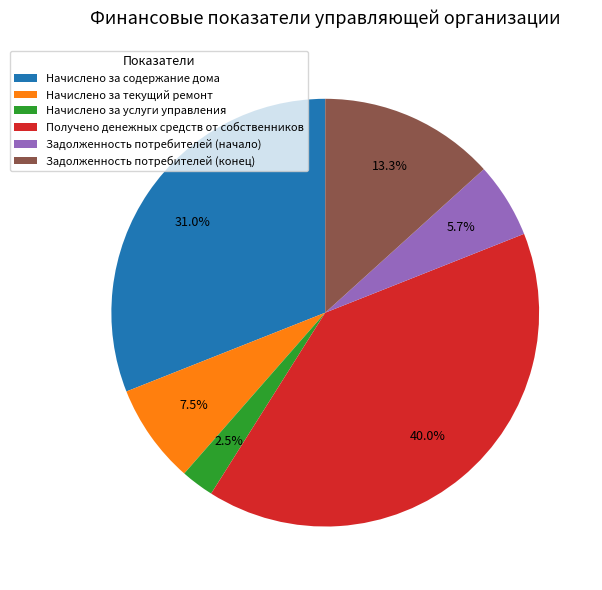

What is the largest slice in the pie chart?

Получено денежных средств от собственников